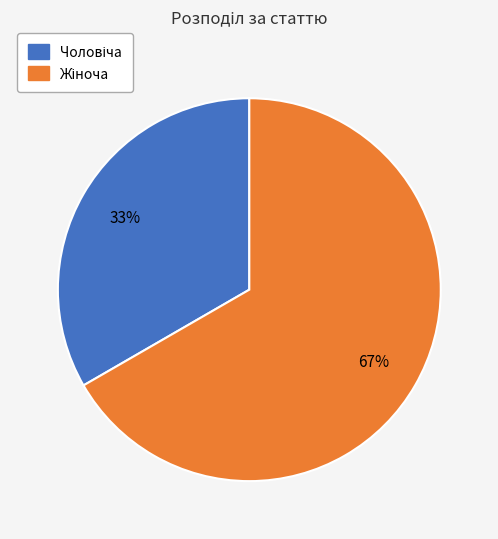

To the nearest percent, what is the average slice percentage?

50%